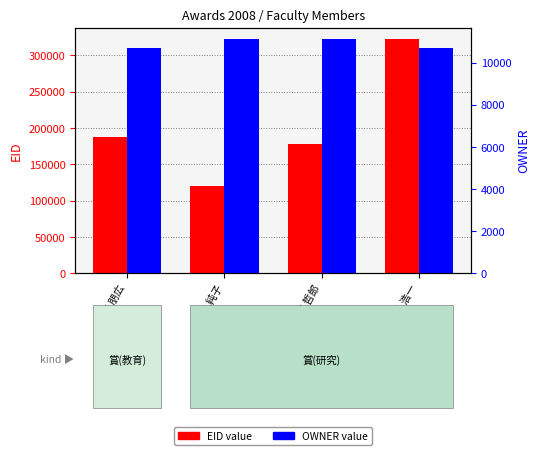

What is the value of the OWNER bar at the 3rd from the left?

11104